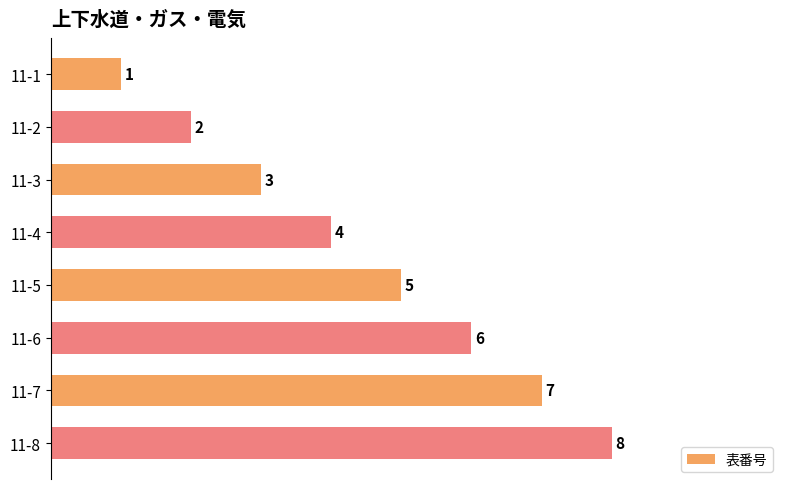

Count the values in the range 3 to 7.

5